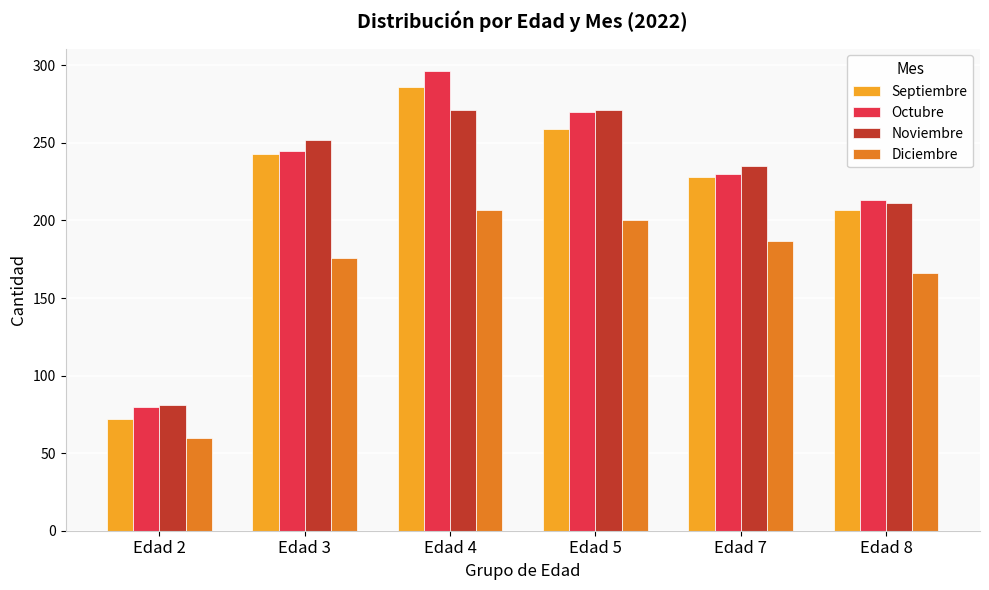

What is the value of the Septiembre bar at the 4th from the left?

259